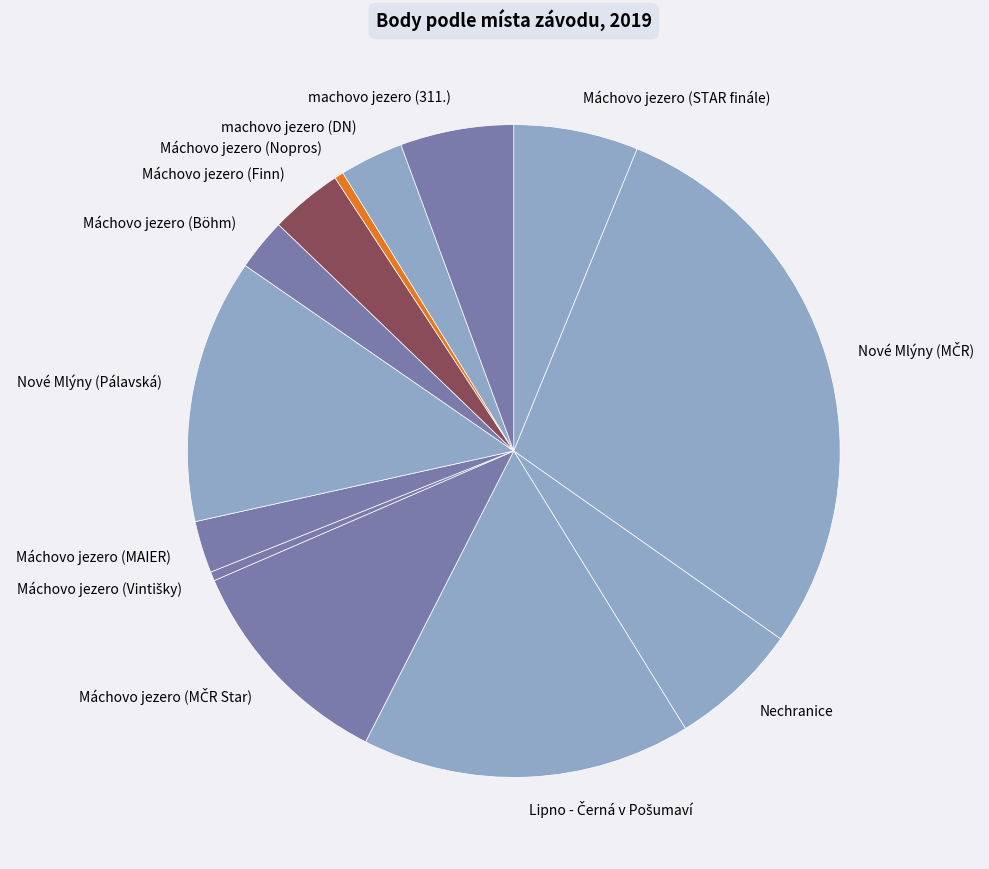

Count the number of slices in the pie.

13